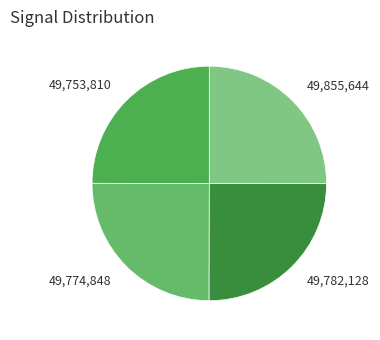

Is there a majority slice in this chart?

No